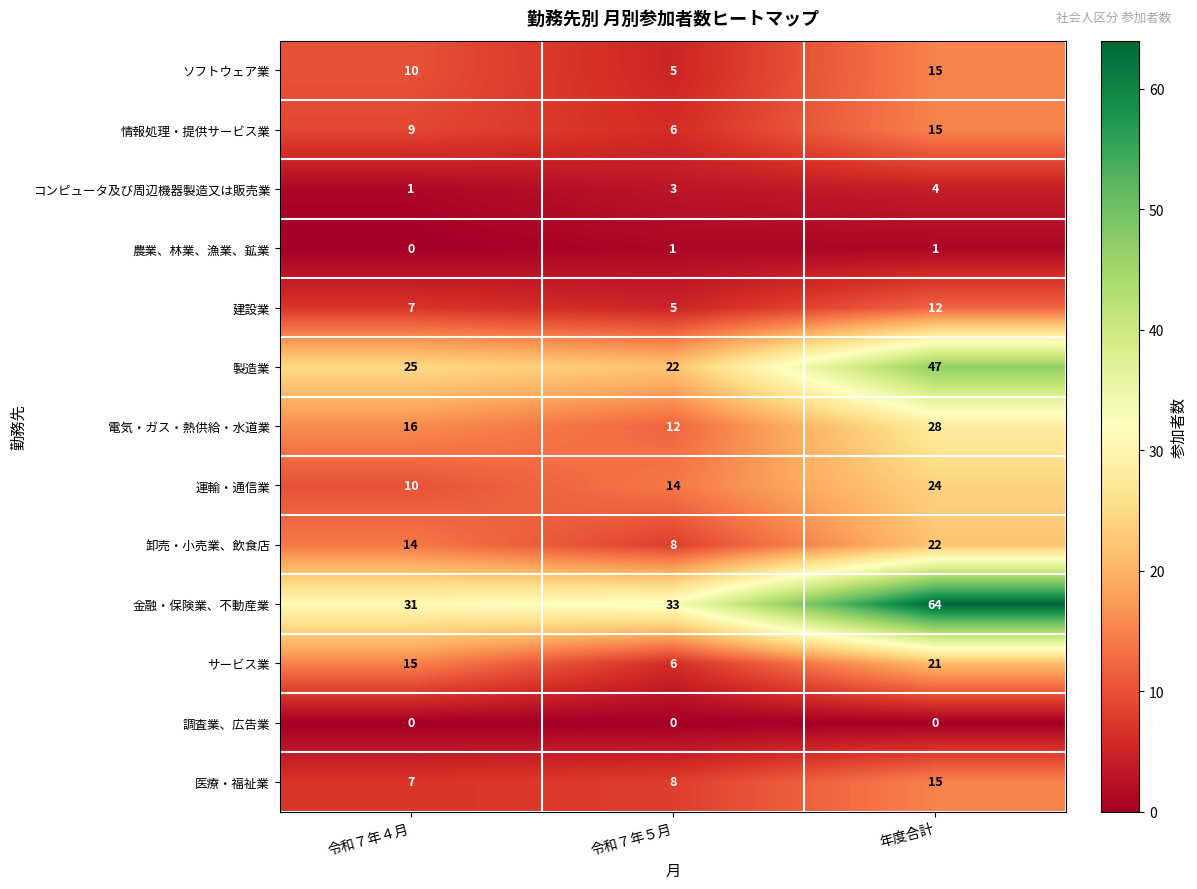

What is the average value of the 金融・保険業、不動産業 series?

43